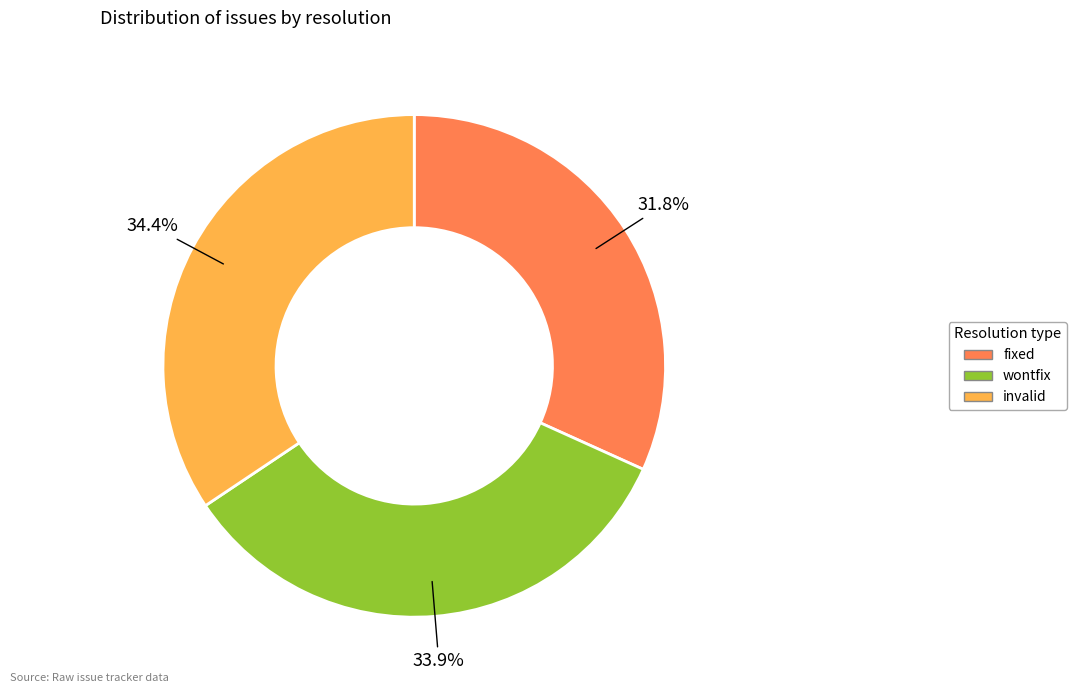

Is there any slice that represents more than half of the pie?

No